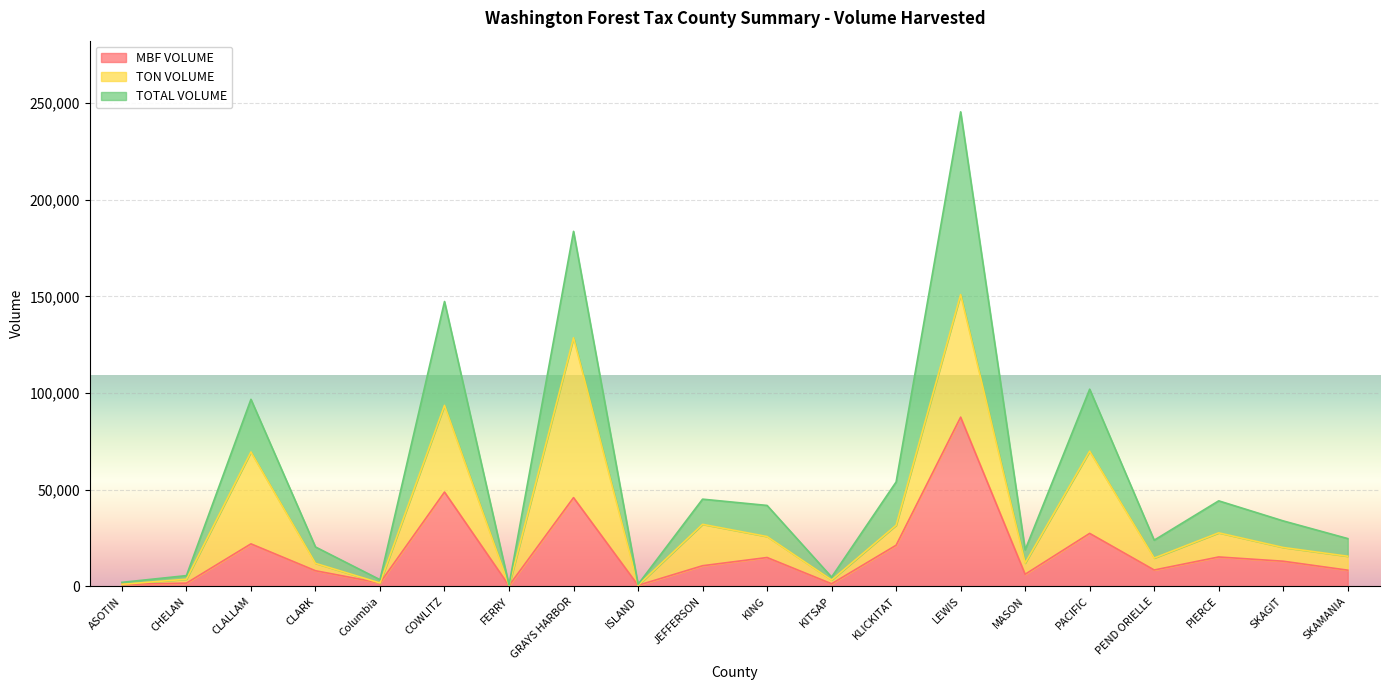

What are all the series names shown in the legend?

MBF VOLUME, TON VOLUME, TOTAL VOLUME